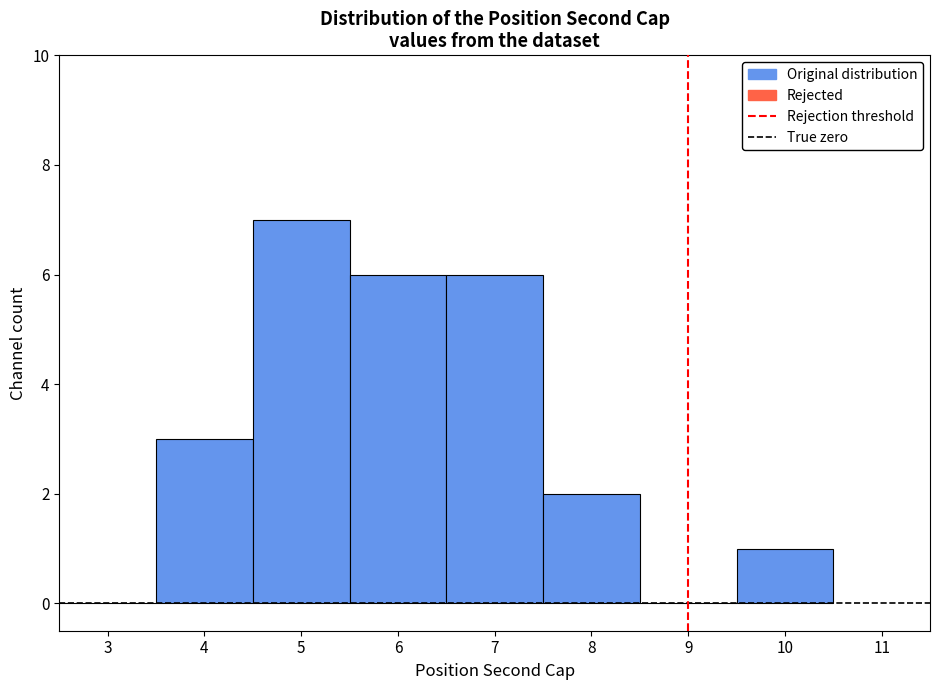

Over which range of the x-axis is the bar tallest?

4.5 to 5.5